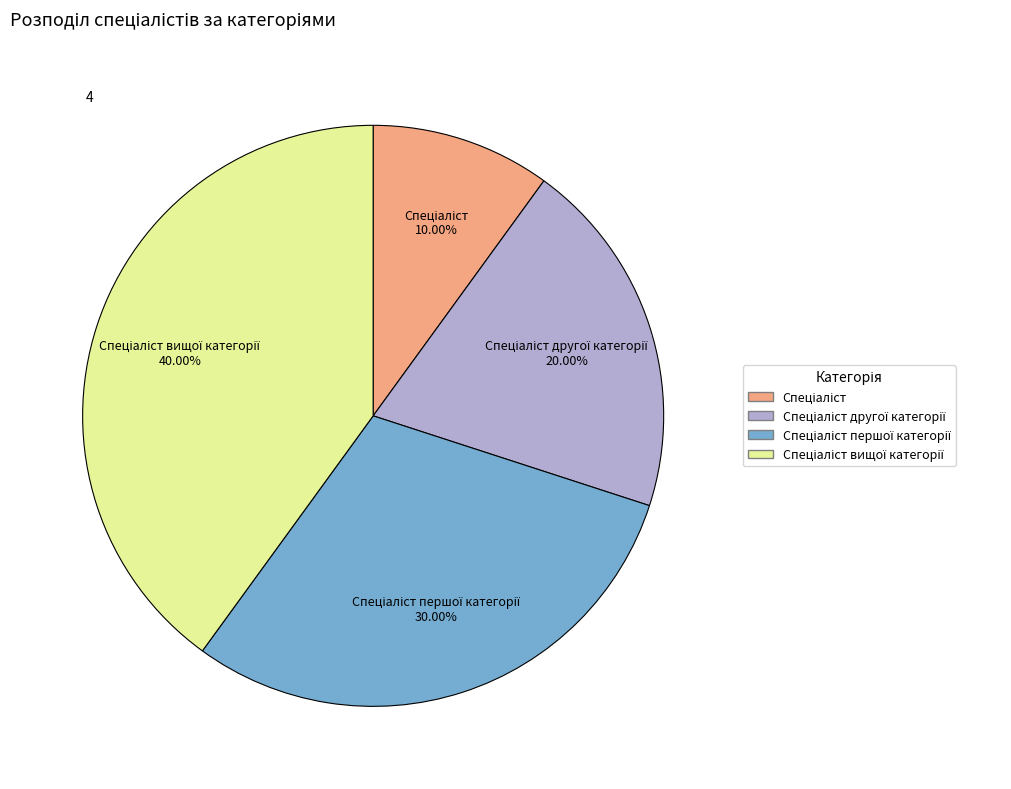

To the nearest percent, what is the average slice percentage?

25%